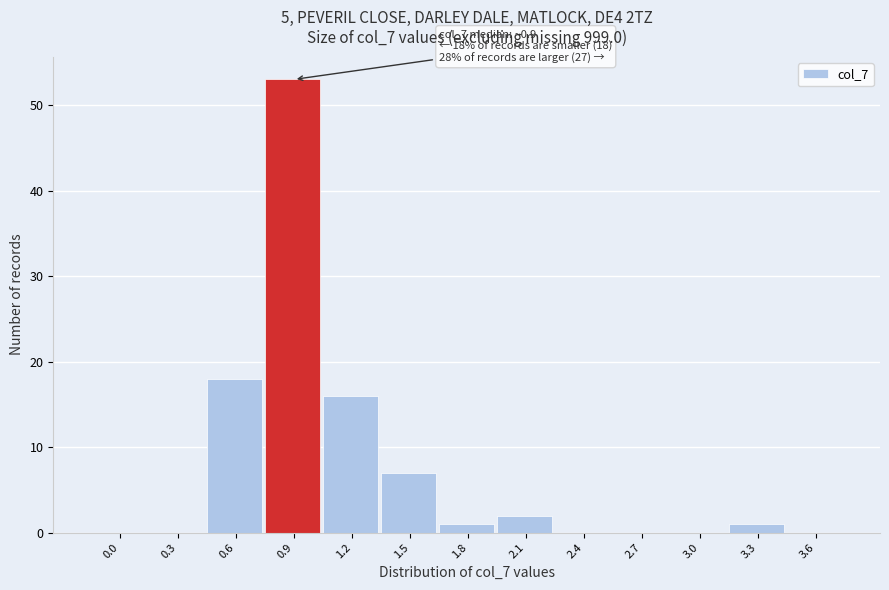

Reading left to right, list all the values displayed in this chart.

0.0=0	0.3=0	0.6=18	0.9=53	1.2=16	1.5=7	1.8=1	2.1=2	2.4=0	2.7=0	3.0=0	3.3=1	3.6=0